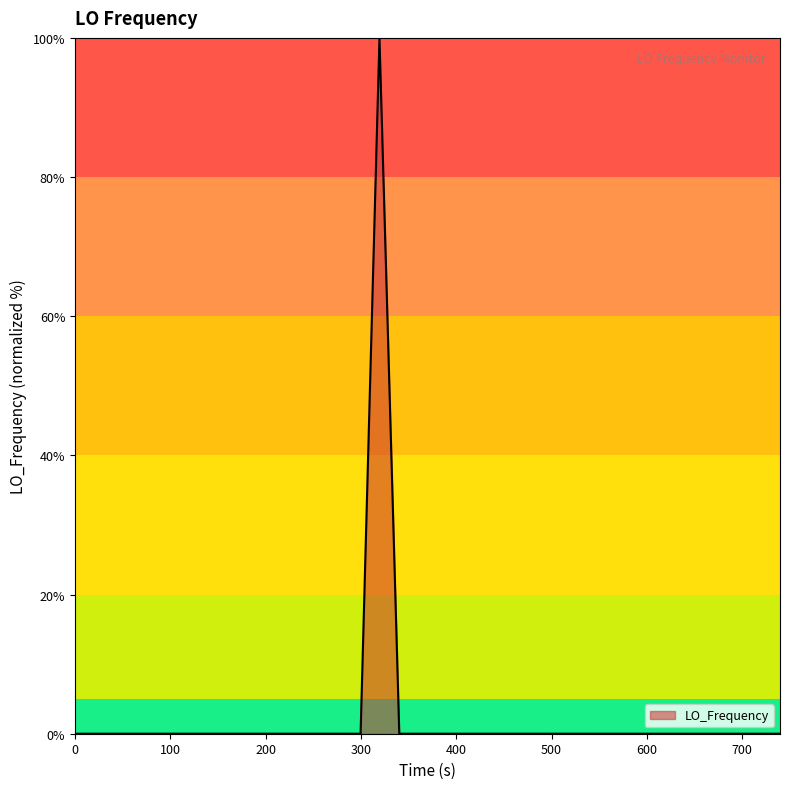

What is the difference between the maximum and minimum values?

100.0